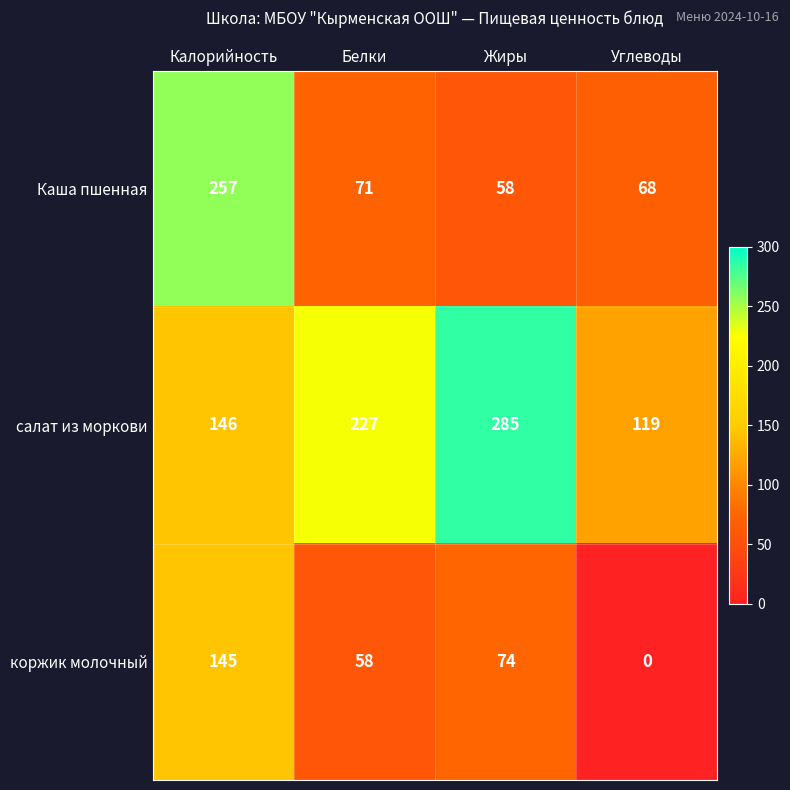

What is the total value across all series at Жиры?

417